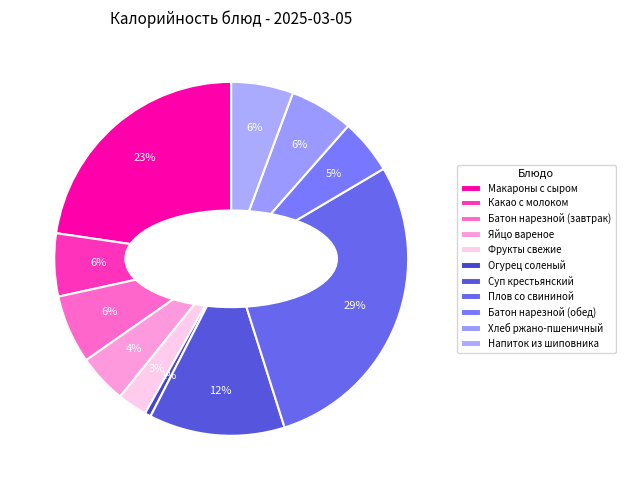

Does Огурец соленый account for over 50% of the chart?

No